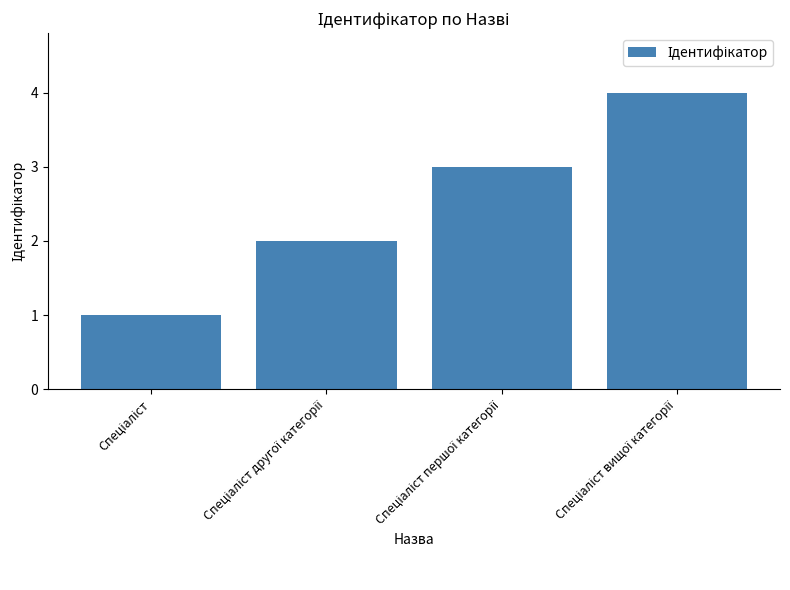

How many series are shown in this chart?

1